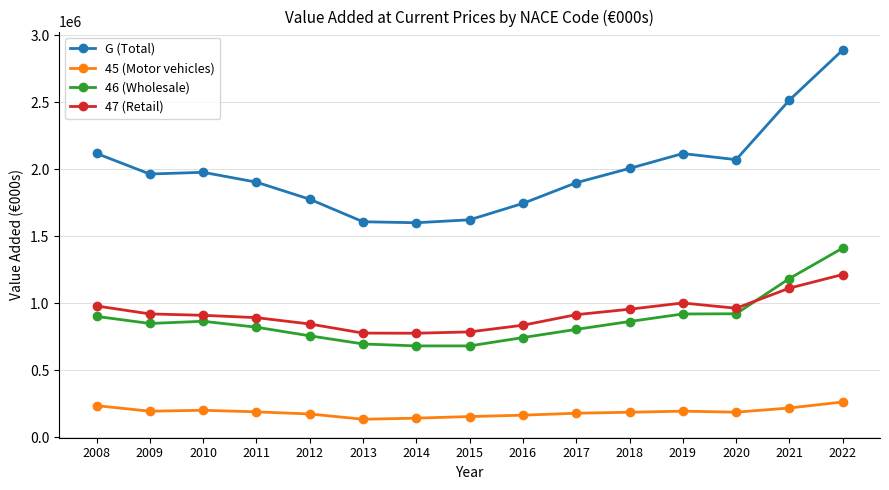

What is the average value of the 45 (Motor vehicles) series?

188266